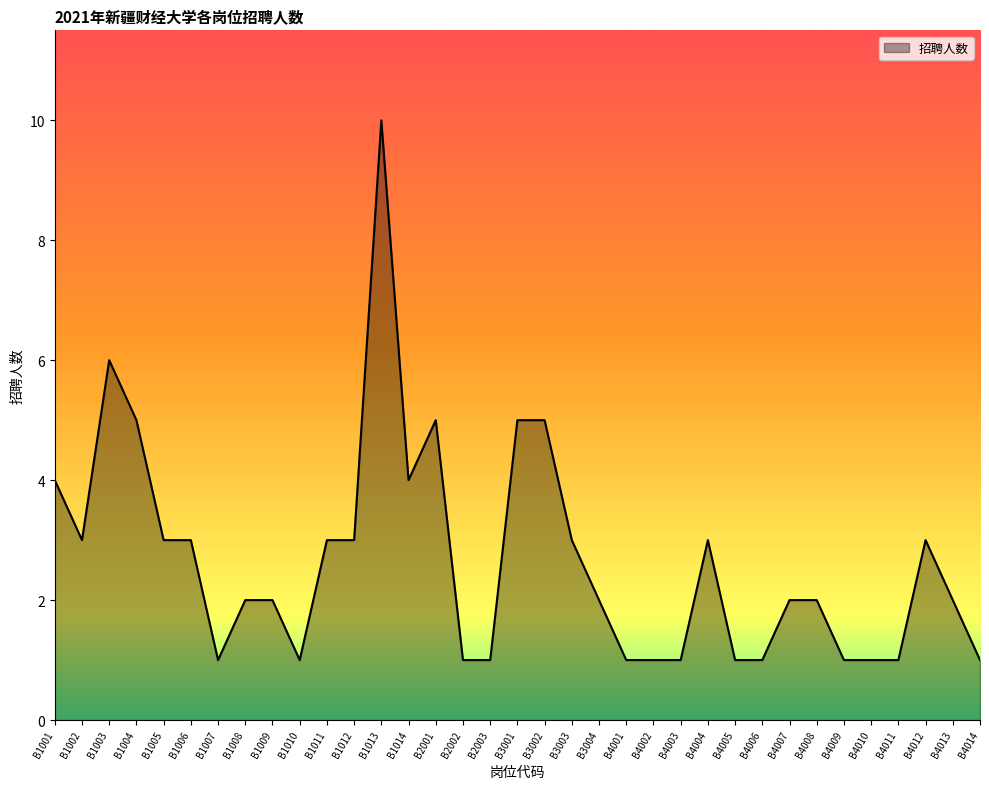

Which label corresponds to the largest value in the chart?

B1013